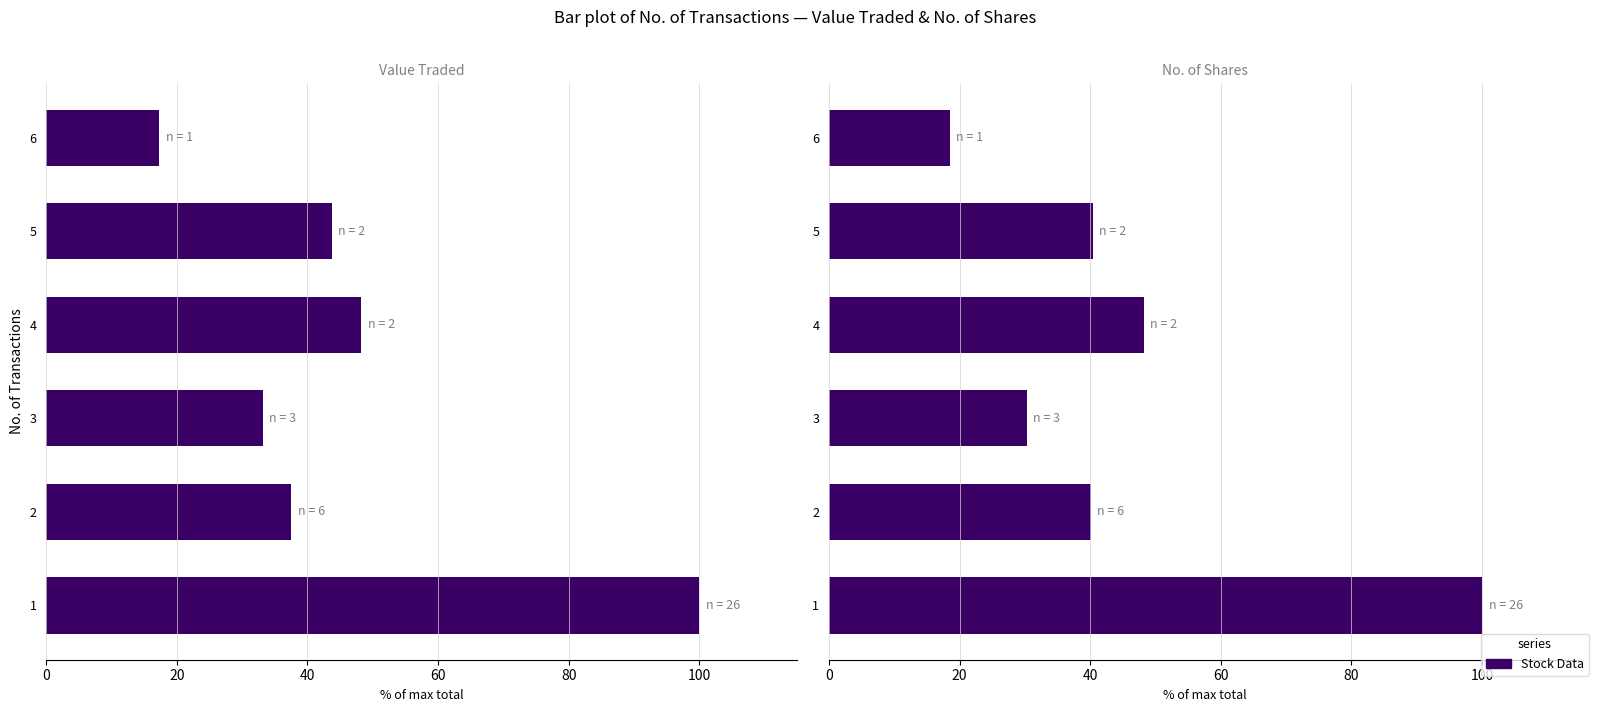

What is the difference between the second highest and second lowest values in the No. of Shares series?

17.9